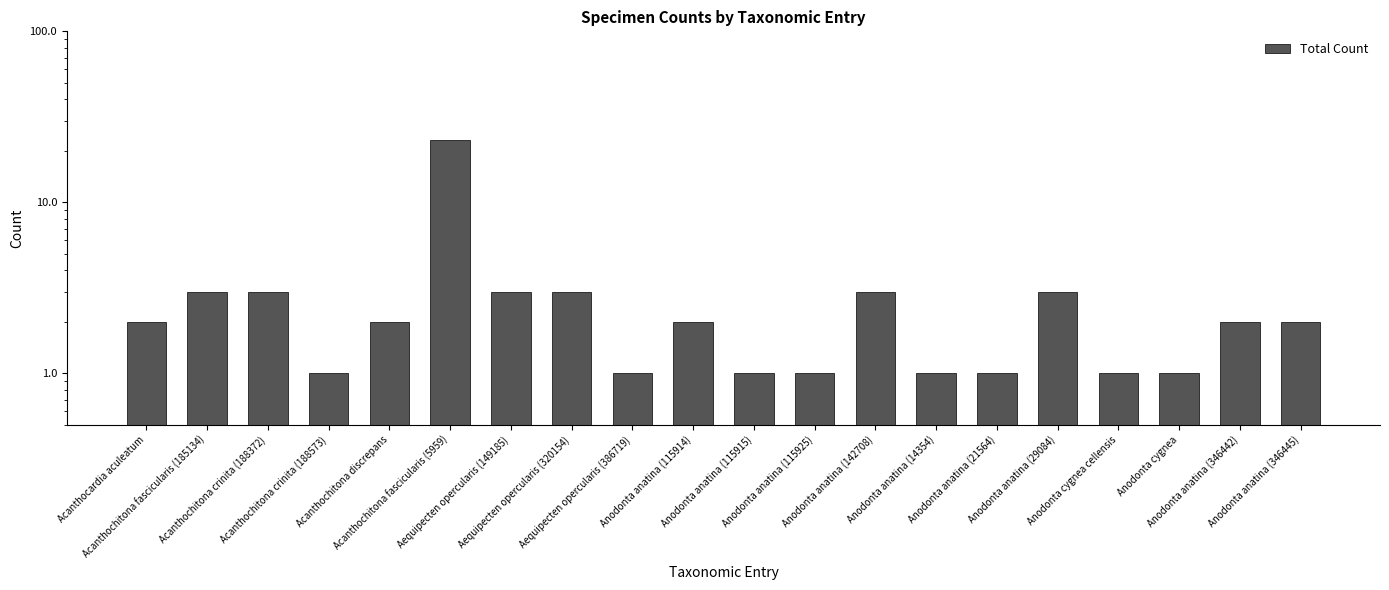

Which category has the lowest value across all series?

Acanthochitona crinita (188573)